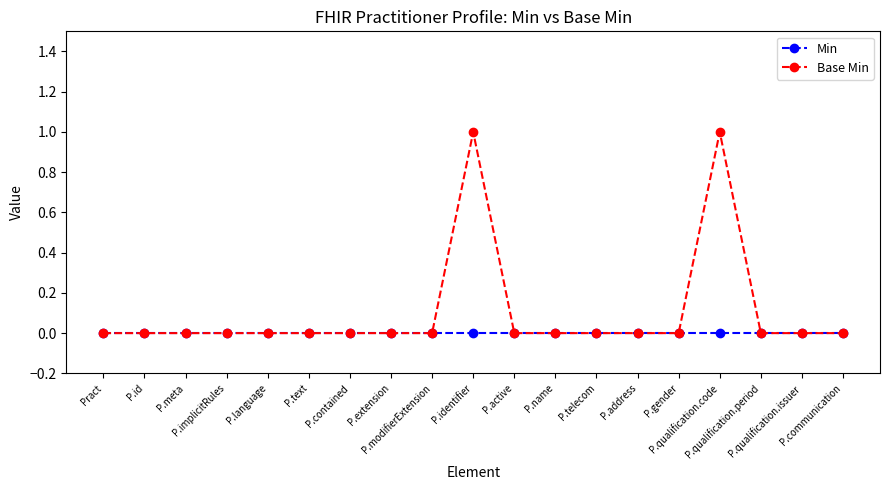

List the series in order of their overall mean, highest first.

Base Min, Min